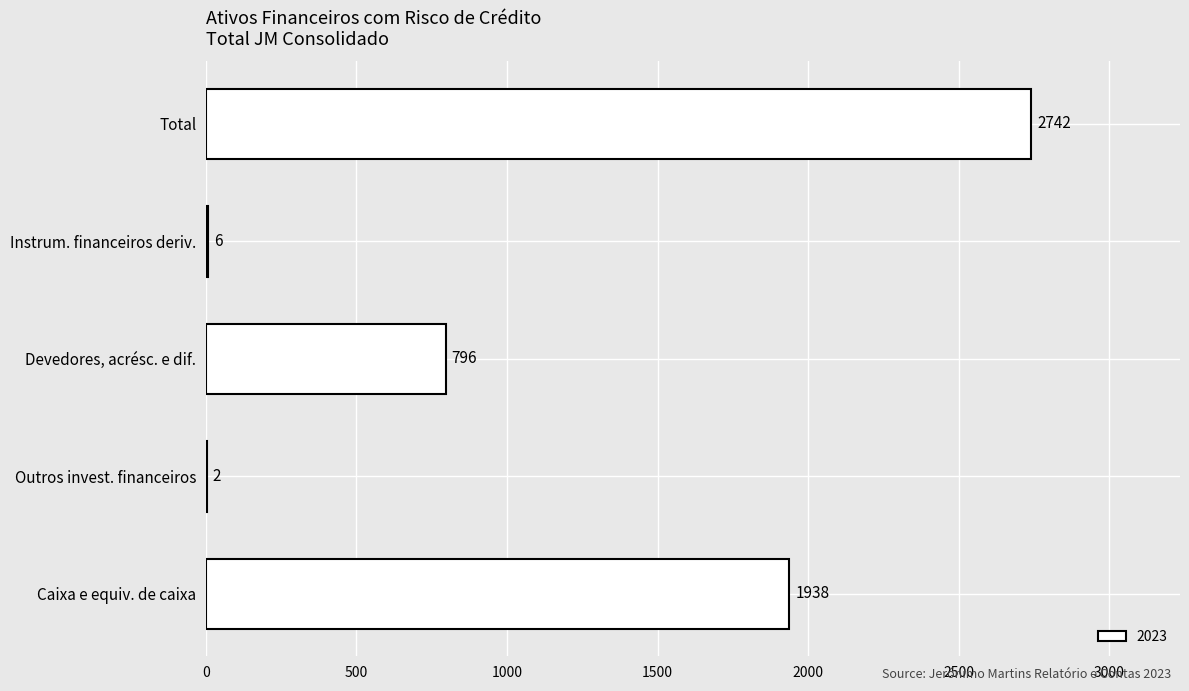

What is the maximum value shown in the chart?

2742